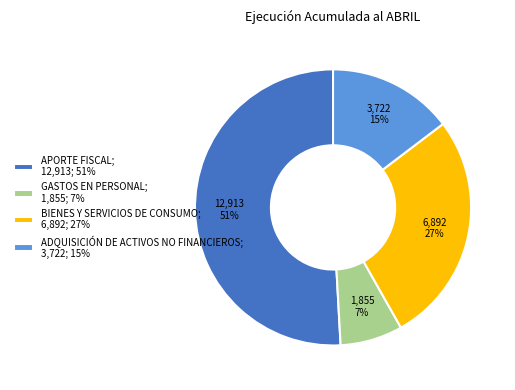

Which slice is the smallest?

GASTOS EN PERSONAL; 1,855; 7%